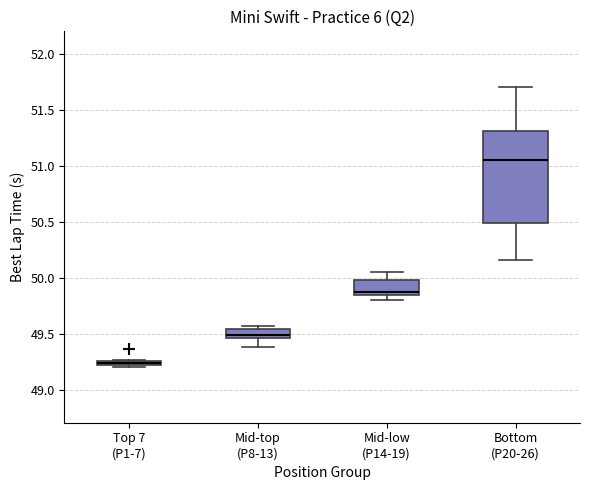

Which box's median line is the lowest?

Top 7 (P1-7)